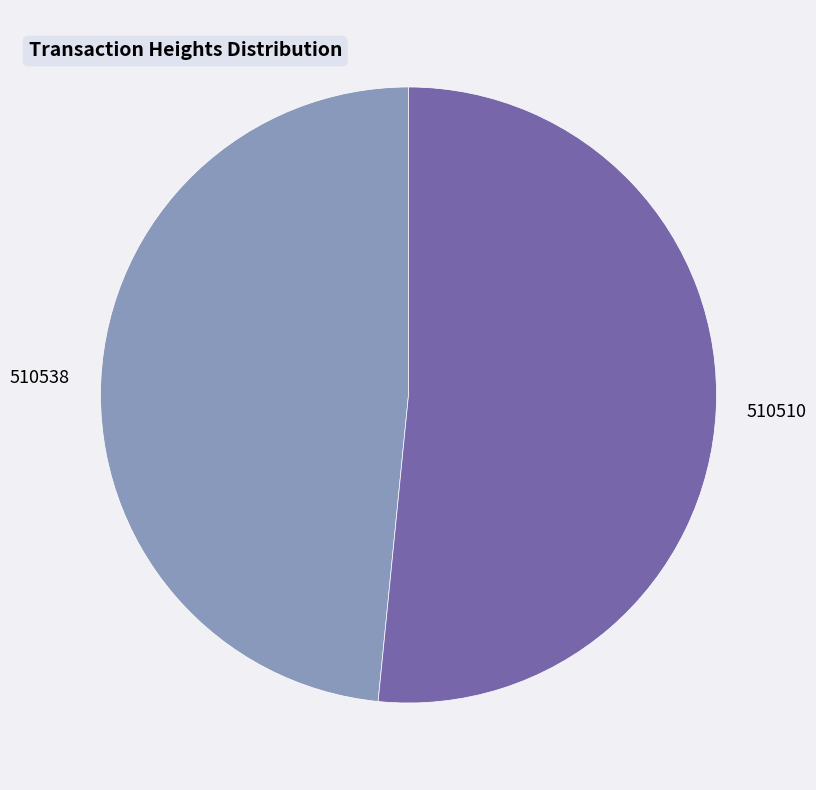

Which has a higher value, 510538 or 510510?

510510